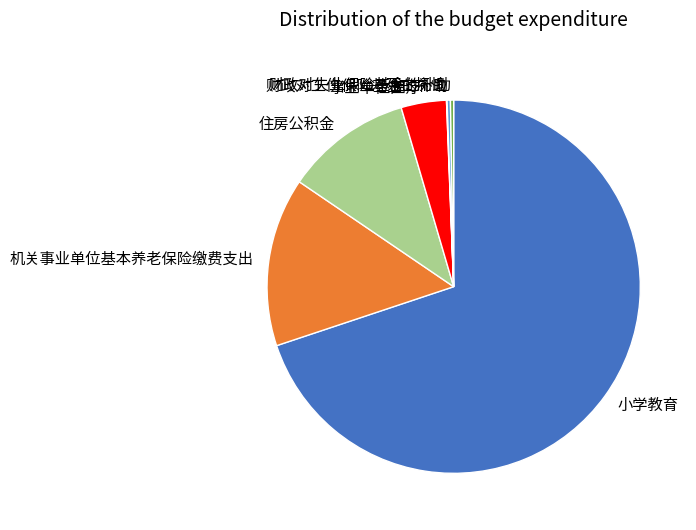

Do 财政对工伤保险基金的补助 and 财政对失业保险基金的补助 together represent more than half of the pie?

No